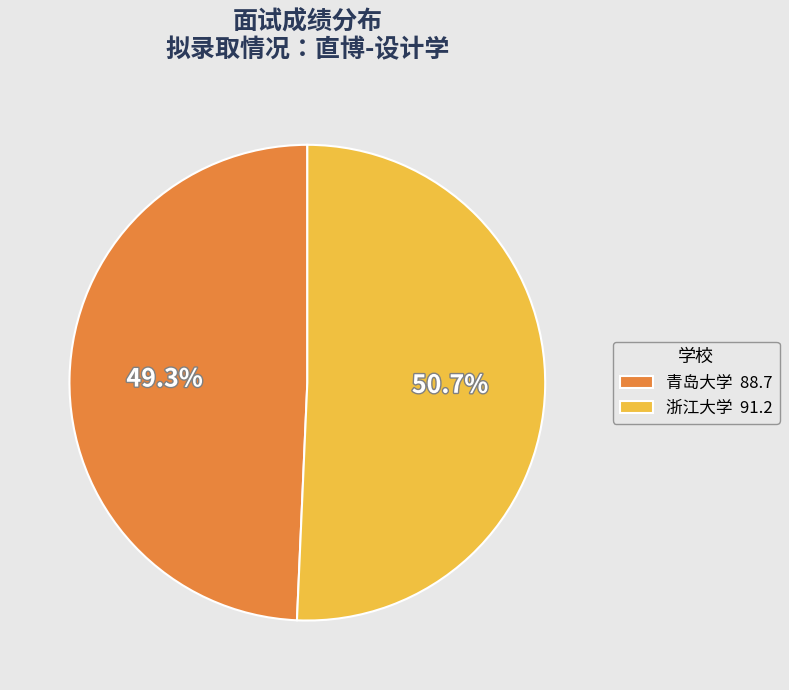

The 青岛大学 slice represents 49% of the pie. True or false?

True